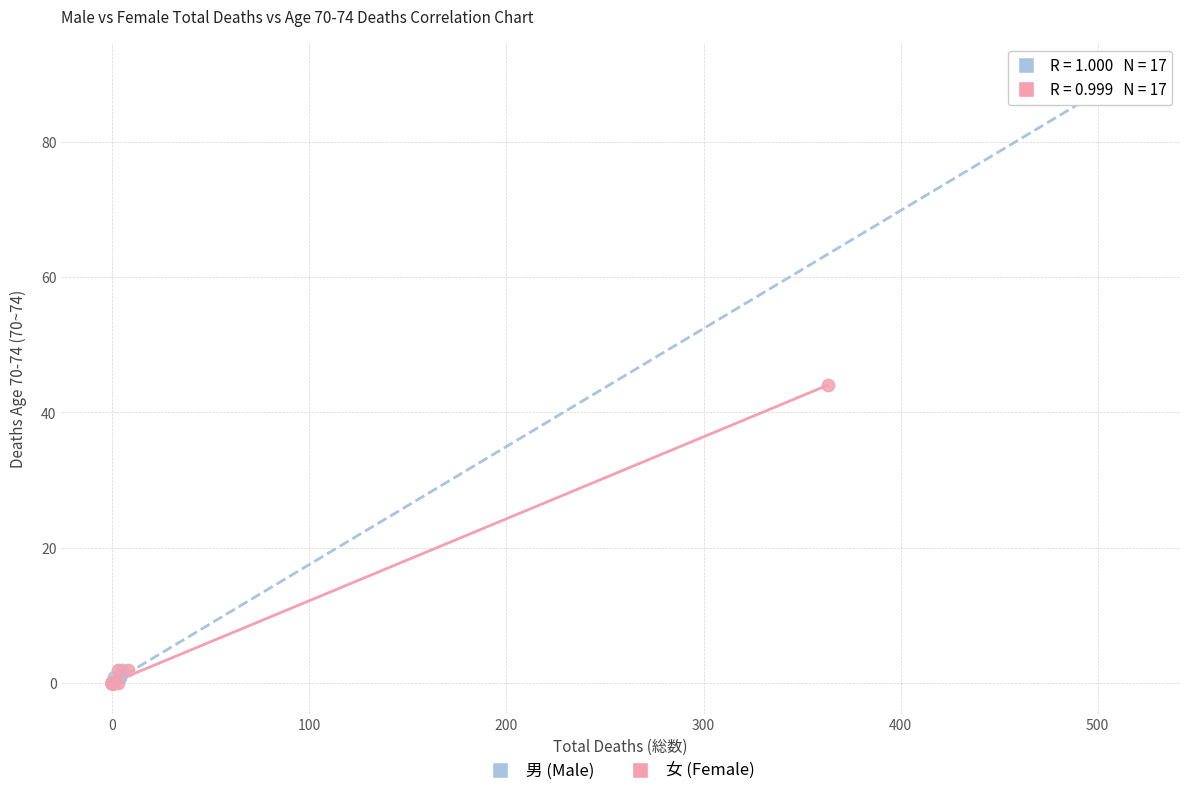

Which series has the widest spread of Y values?

男 (Male)